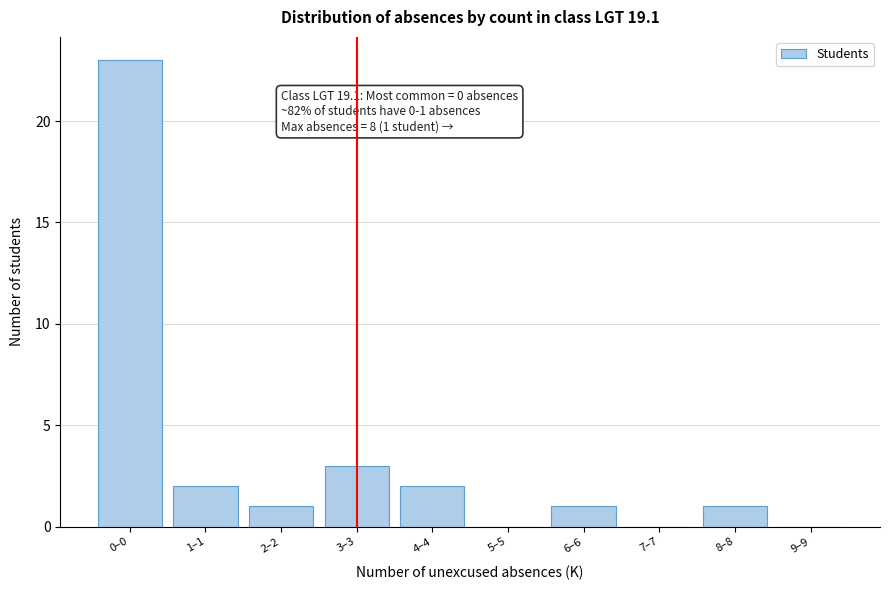

Reading left to right, what are all the values shown in this chart?

0–0=23	1–1=2	2–2=1	3–3=3	4–4=2	5–5=0	6–6=1	7–7=0	8–8=1	9–9=0